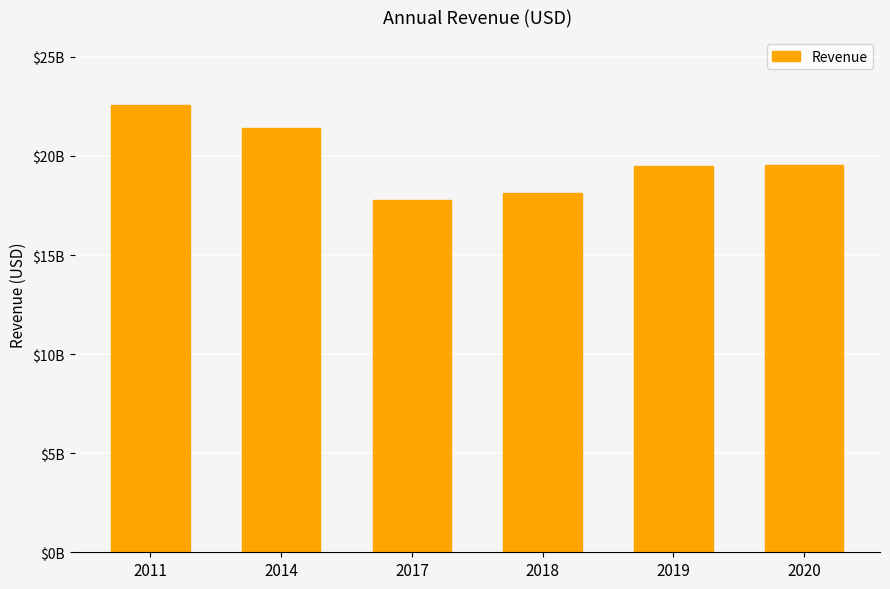

Are the bars horizontal?

No